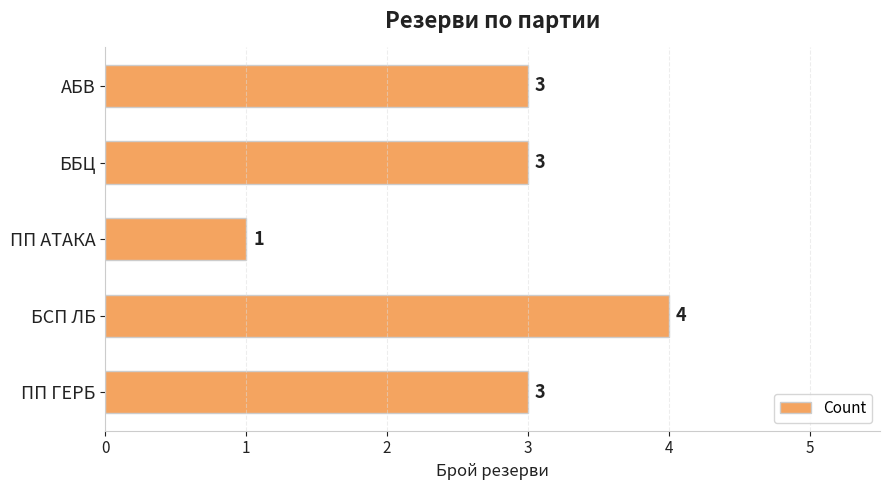

How many categories are shown in the chart?

5